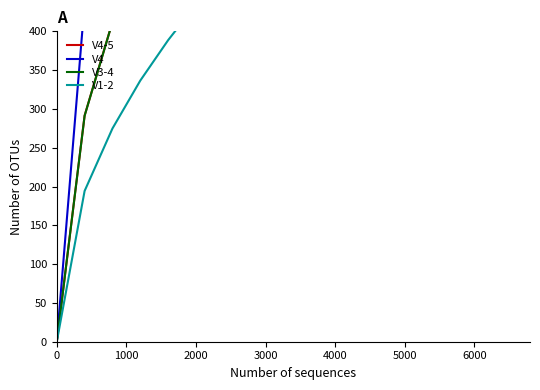

Does the chart have visible grid lines?

No